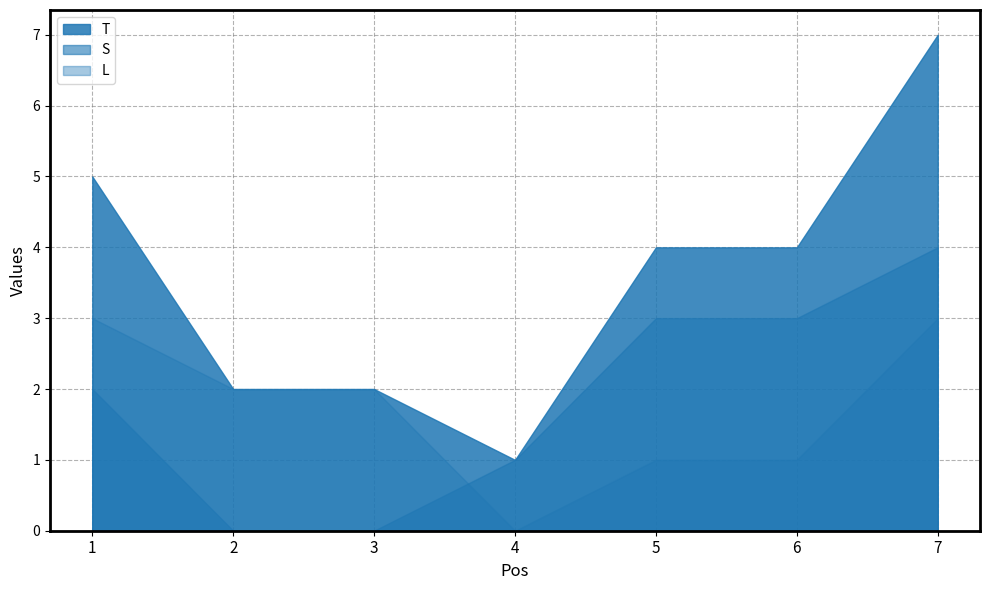

How many positive values does the L series have?

6